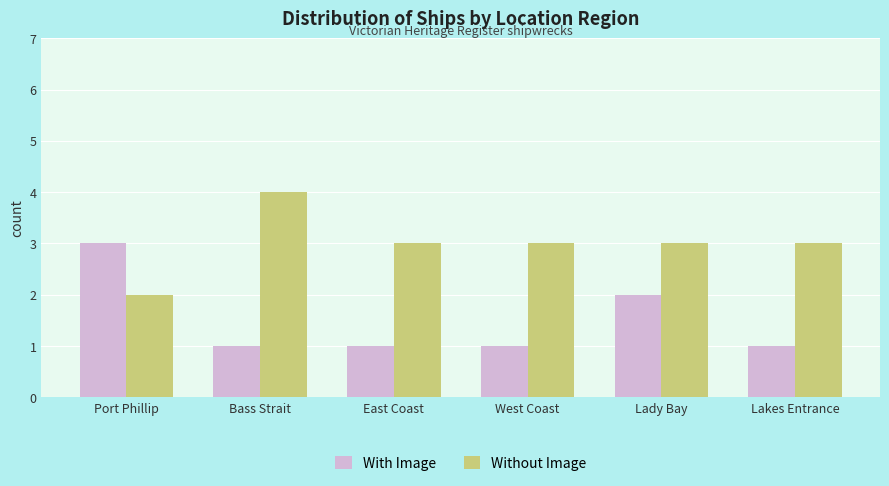

Count the number of data series in this chart.

2